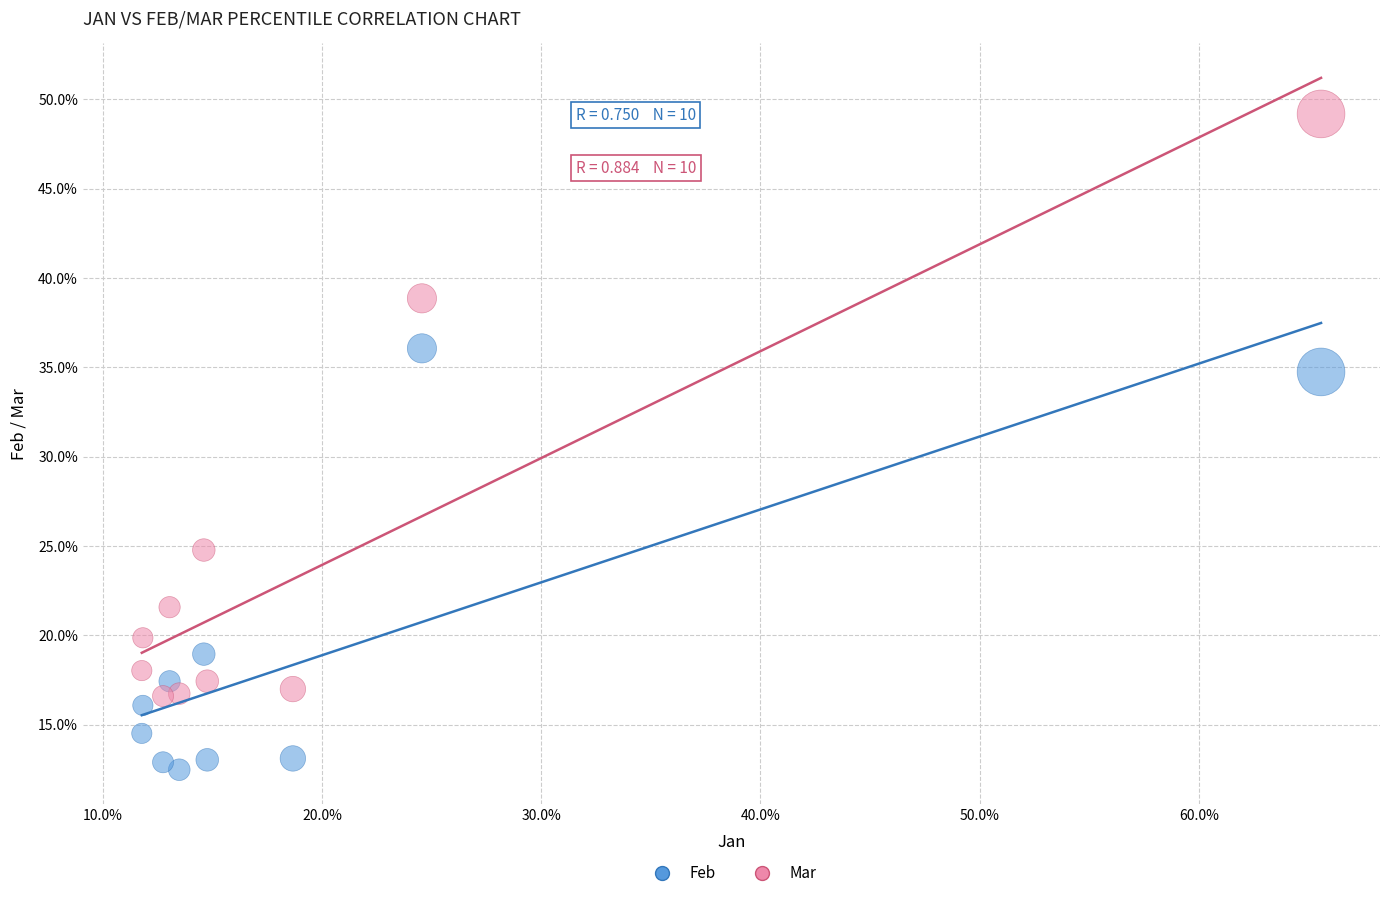

Which series reaches the maximum Y coordinate?

Mar